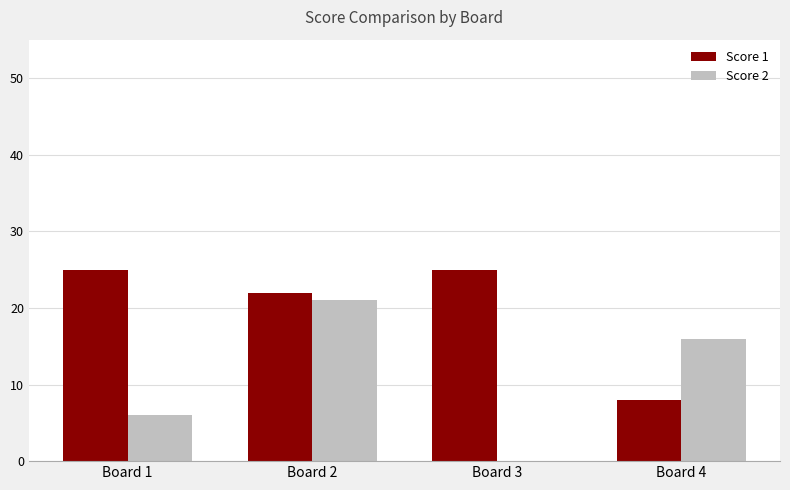

What are all the series names shown in the legend?

Score 1, Score 2